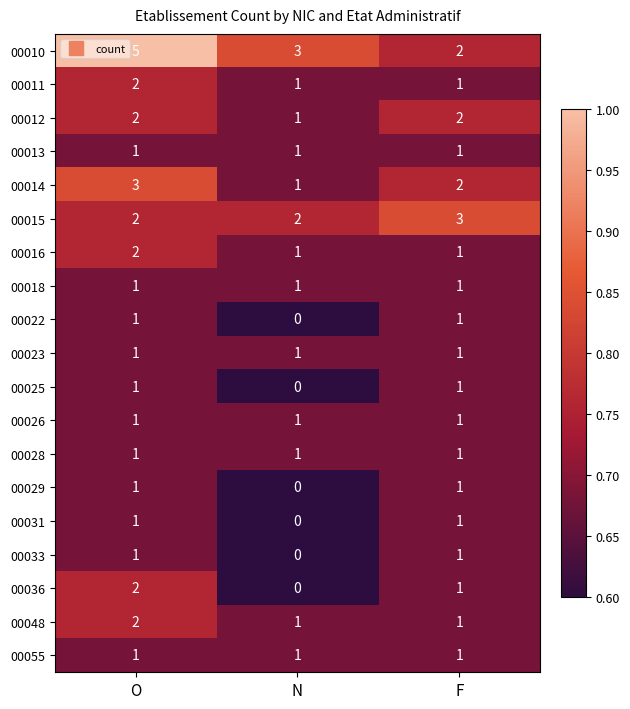

What is the total value across all series at F?

24